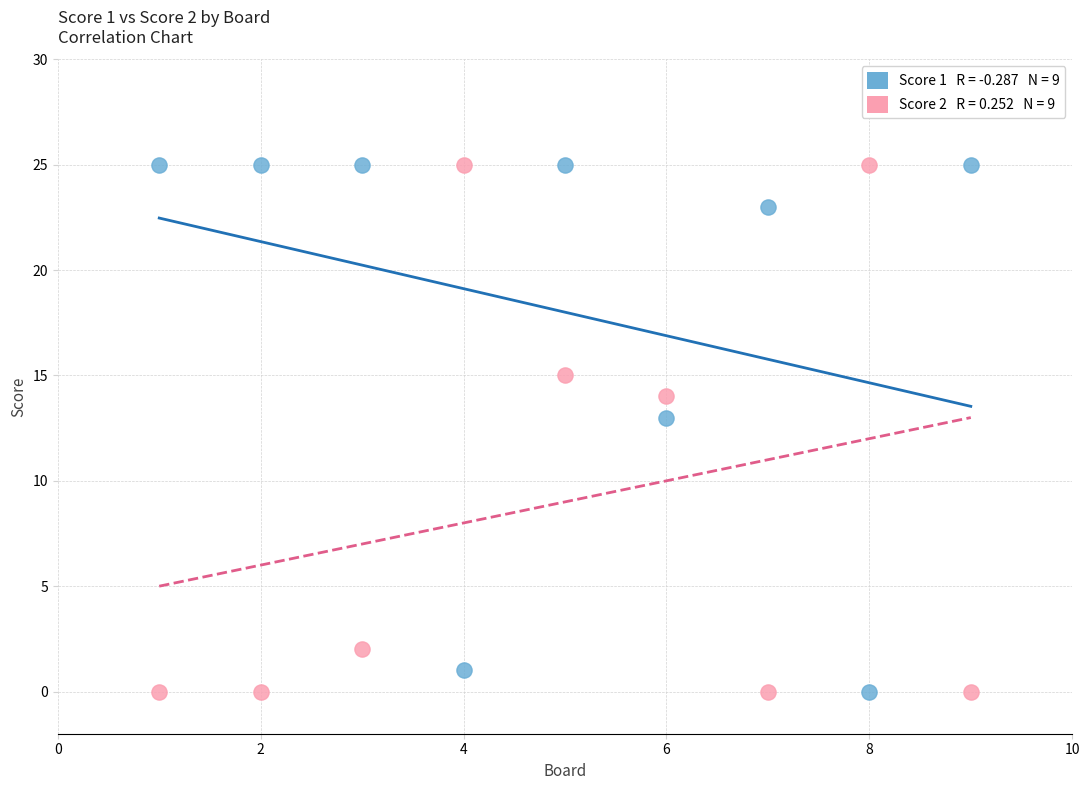

Across all series, what Y value is closest to 12?

13